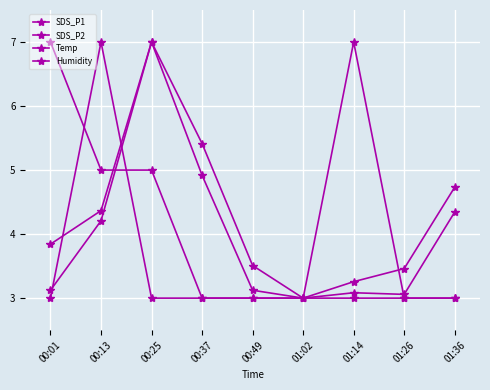

Between 00:01 and 00:37, which series saw the biggest shift?

Temp